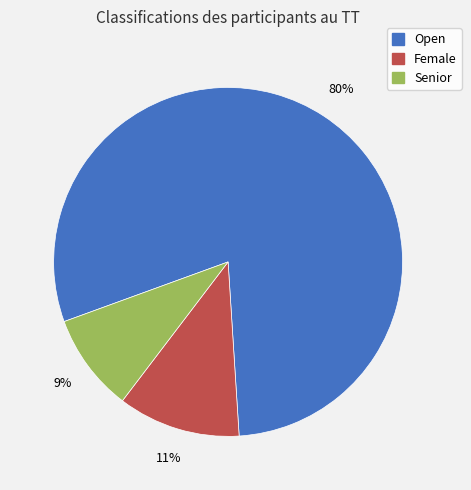

To the nearest percent, what is the combined percentage of Senior and Female?

20%